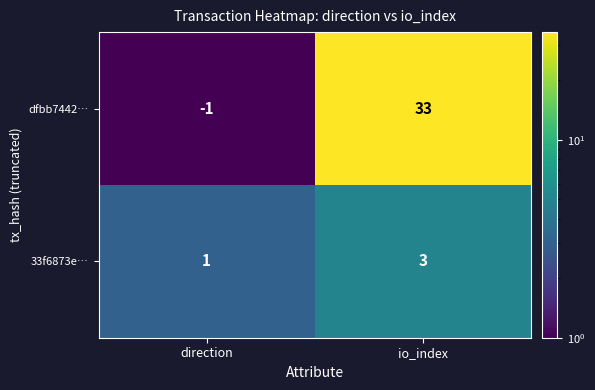

List the series in order of their overall mean, lowest first.

33f6873e…, dfbb7442…